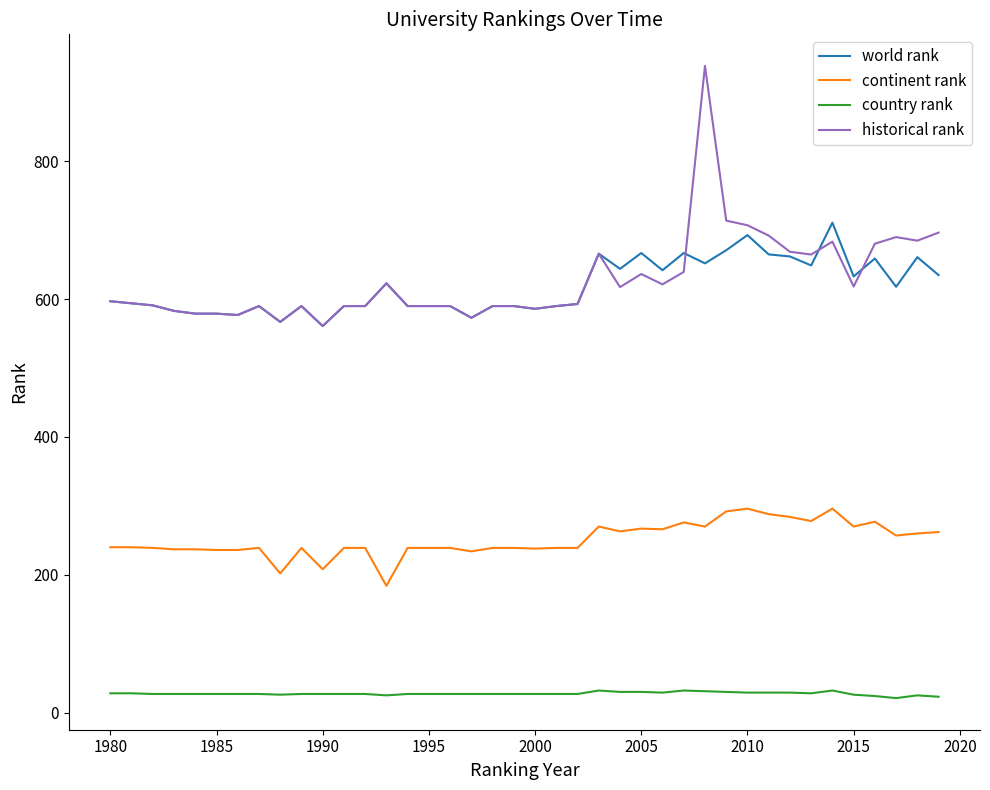

List the series in order of their peak value, highest first.

historical rank, world rank, continent rank, country rank